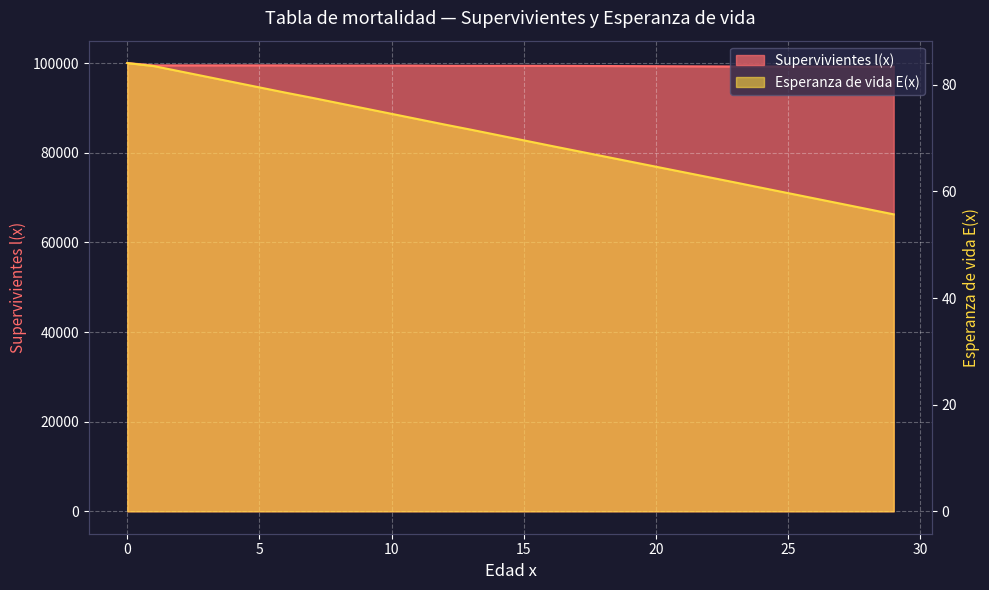

What is the sum of all Esperanza de vida E(x) values?

1478.8